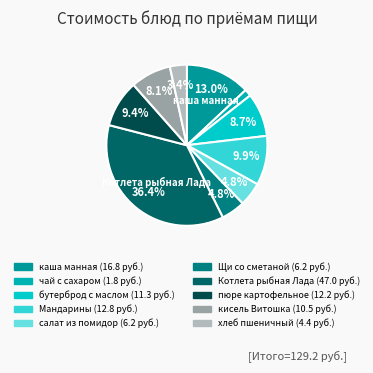

To the nearest percent, what percentage of the pie is Котлета рыбная Лада?

36%